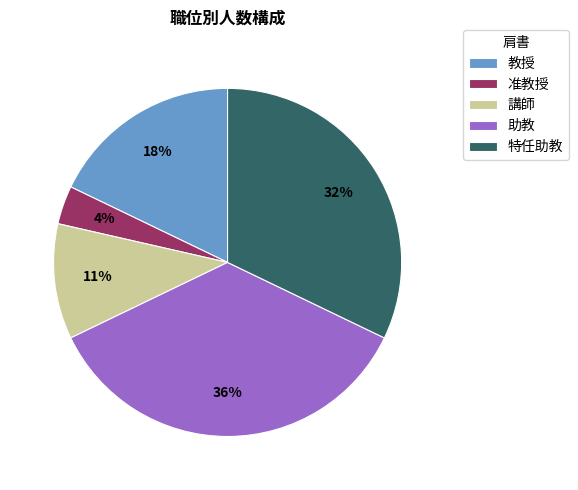

How many slices are in this pie chart?

5